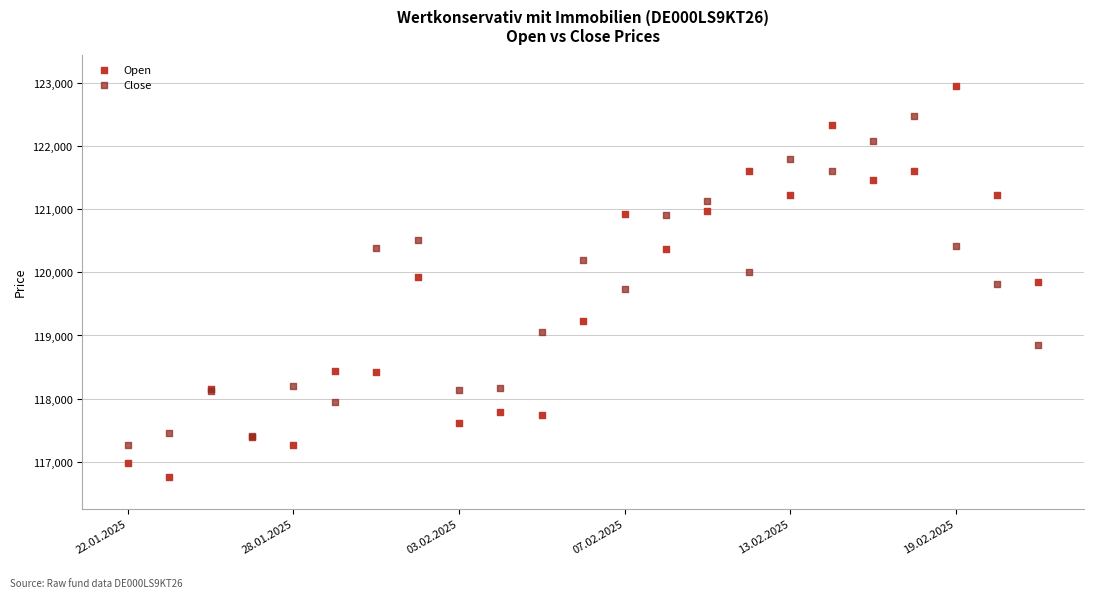

Which series has the largest Y range (max minus min)?

Open